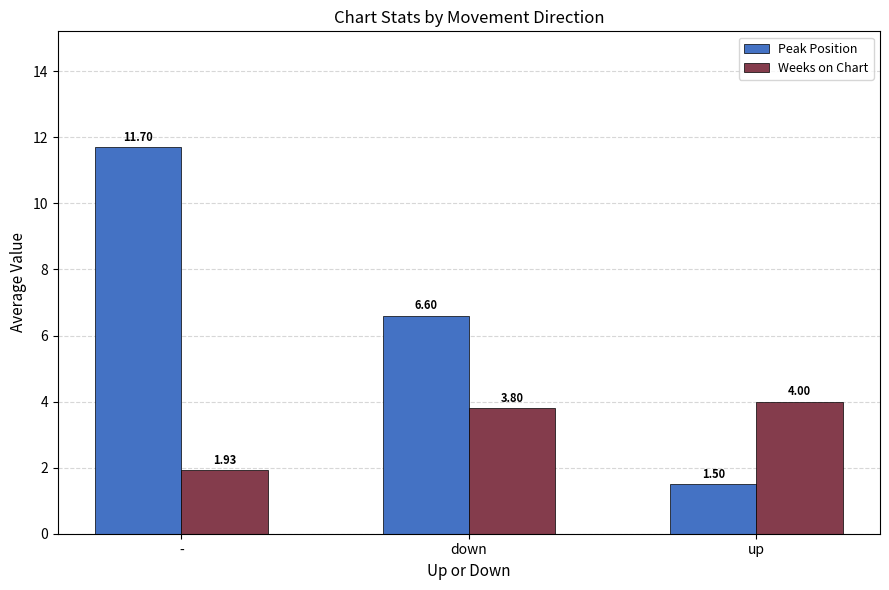

Is the value of Weeks on Chart at down greater than the value of Peak Position at -?

No